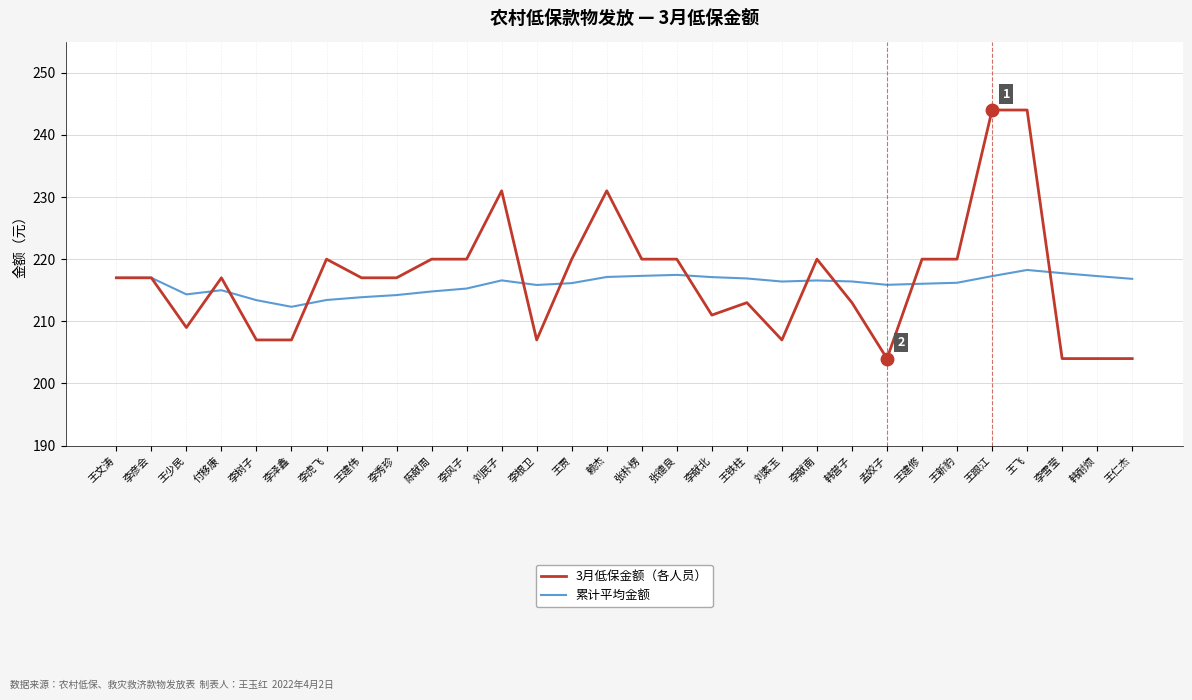

What is the total value across all series at 张朴楞?

437.3